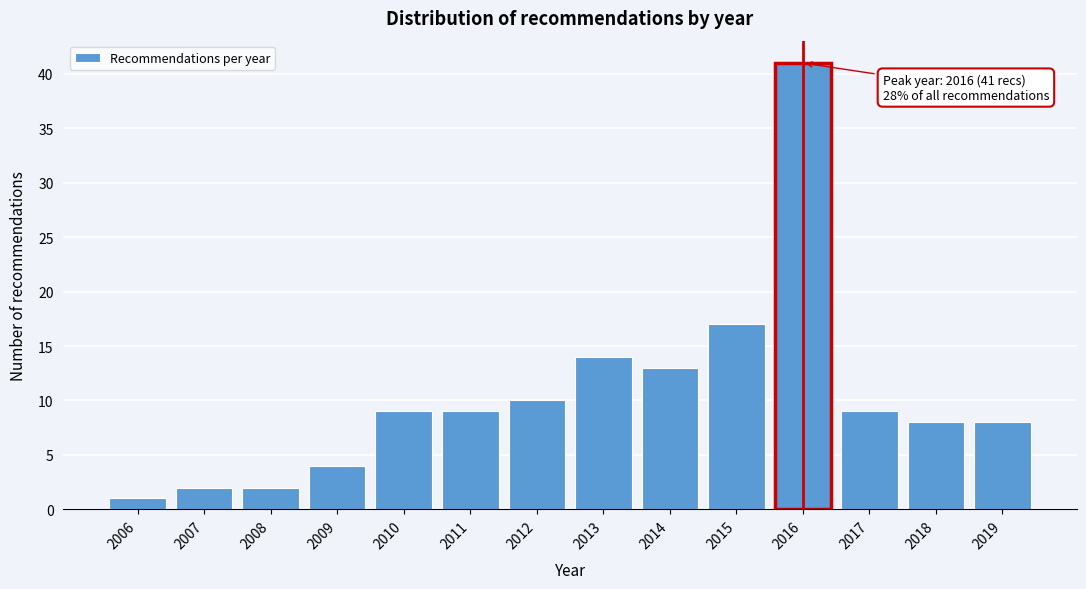

Reading right to left, list all the values displayed in this chart.

2019=8	2018=8	2017=9	2016=41	2015=17	2014=13	2013=14	2012=10	2011=9	2010=9	2009=4	2008=2	2007=2	2006=1